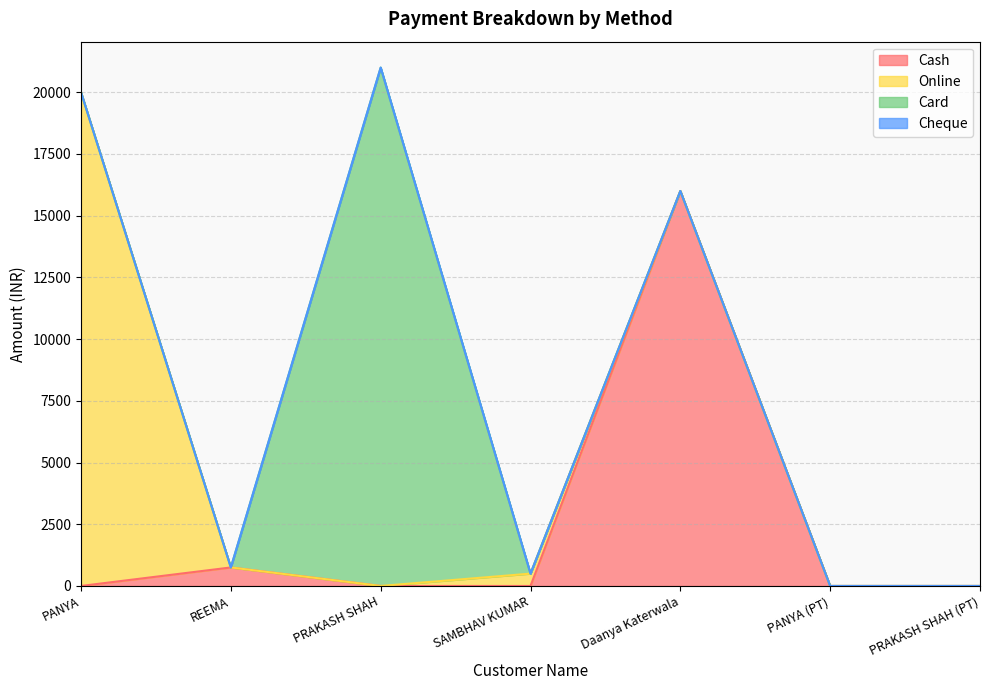

What are all the series names shown in the legend?

Cash, Online, Card, Cheque